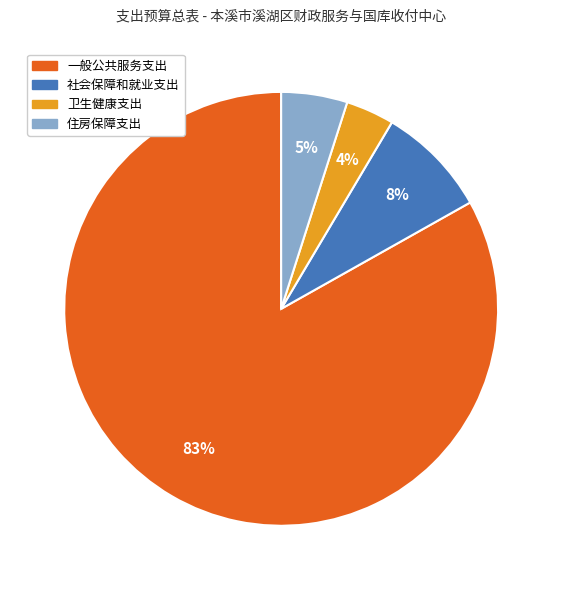

What is the largest slice in the pie chart?

一般公共服务支出